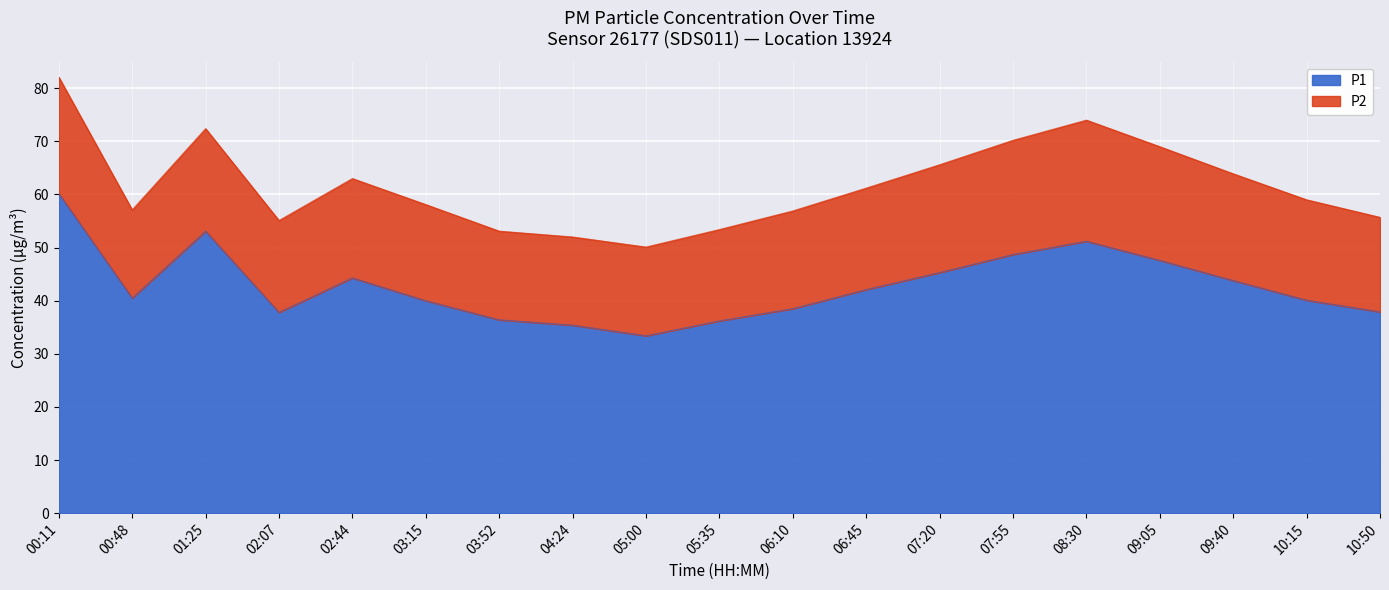

Reading right to left, what are all the values shown in this chart?

10:50=37.9	10:15=40.1	09:40=43.8	09:05=47.6	08:30=51.2	07:55=48.7	07:20=45.3	06:45=42.1	06:10=38.5	05:35=36.2	05:00=33.4	04:24=35.4	03:52=36.4	03:15=40.0	02:44=44.3	02:07=37.8	01:25=53.1	00:48=40.5	00:11=60.2